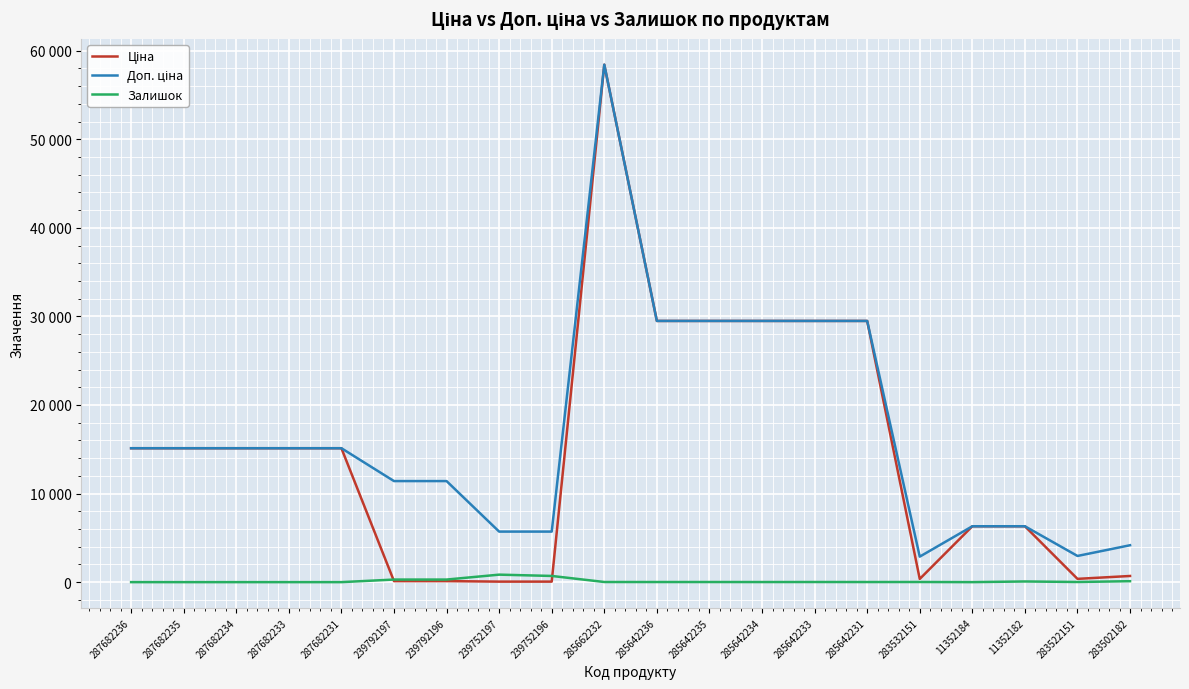

Does the chart have visible grid lines?

Yes